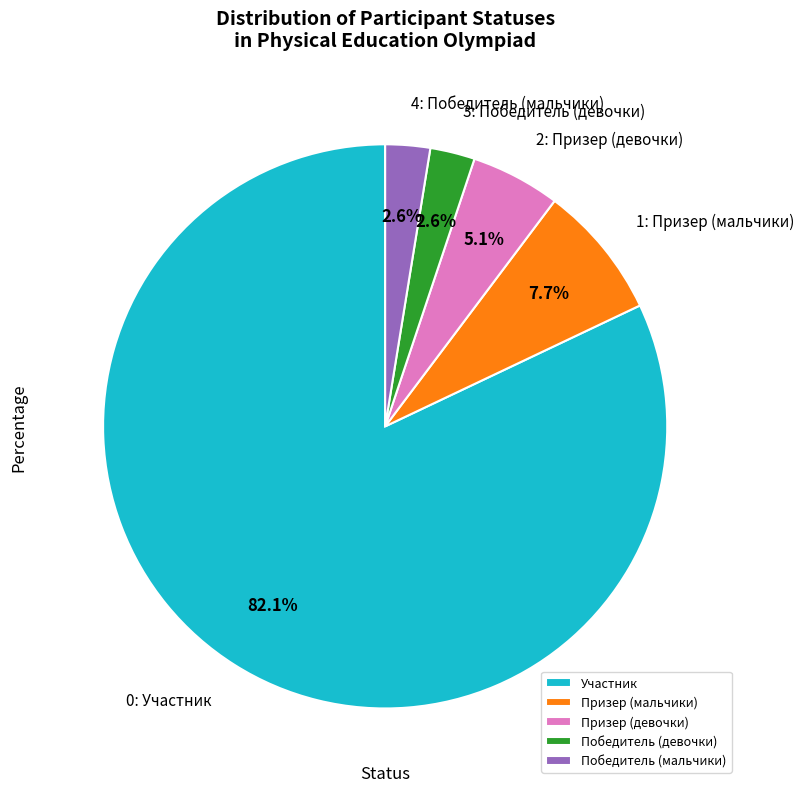

Which slice is the largest?

Участник